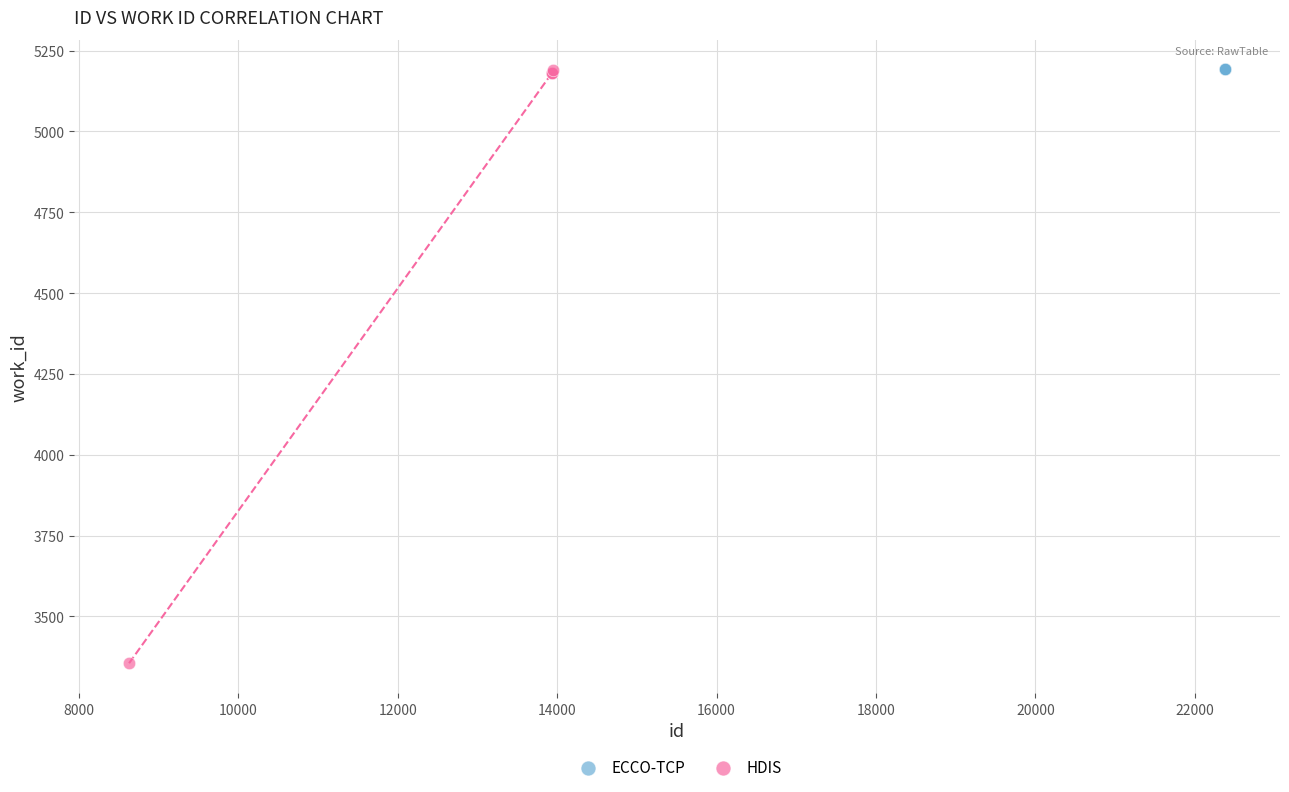

Which series reaches the minimum Y coordinate?

HDIS